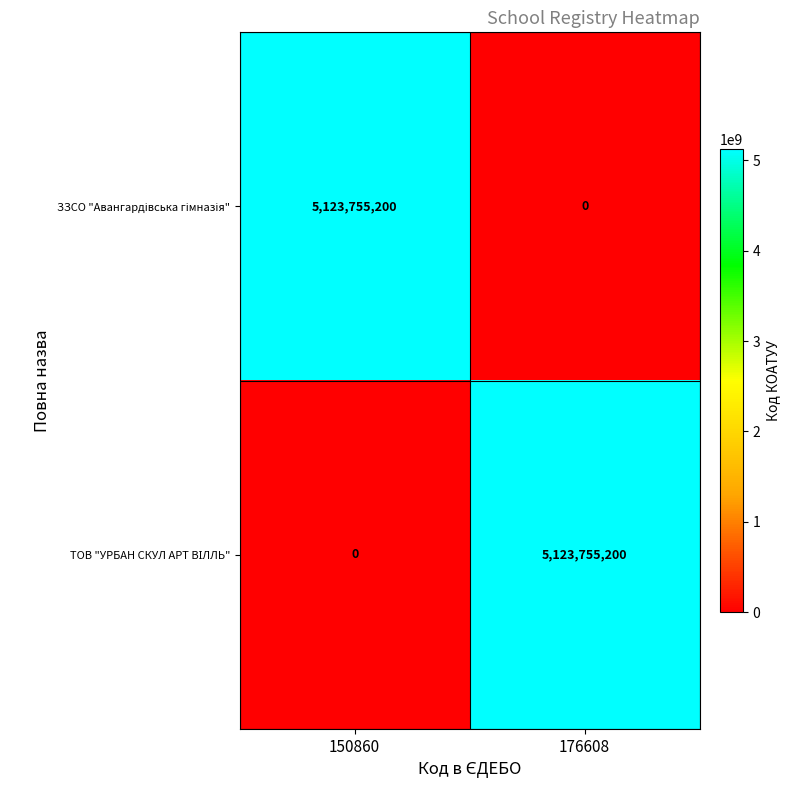

What is the difference between the highest and lowest values at 150860?

5123755200